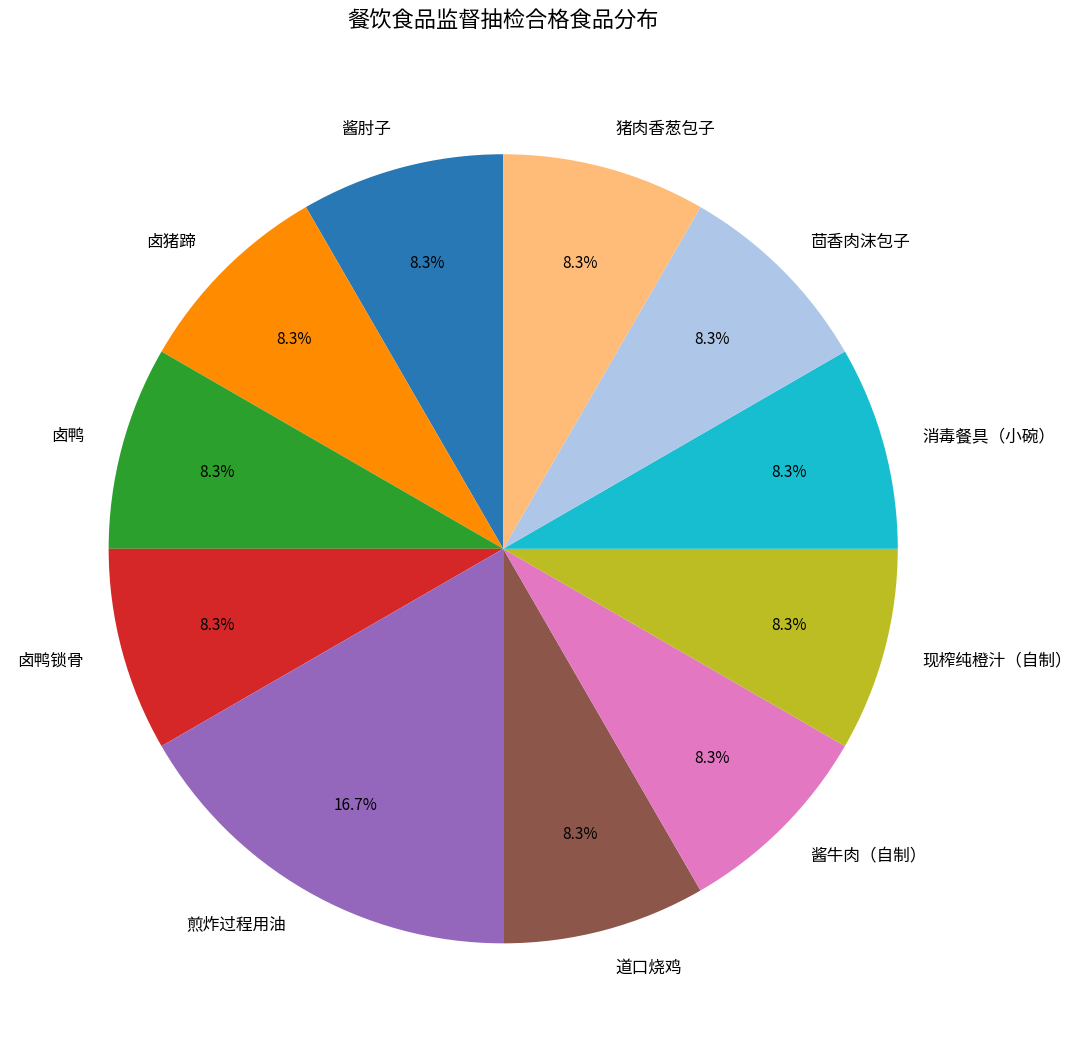

How much of the chart is everything except 猪肉香葱包子?

91.7%